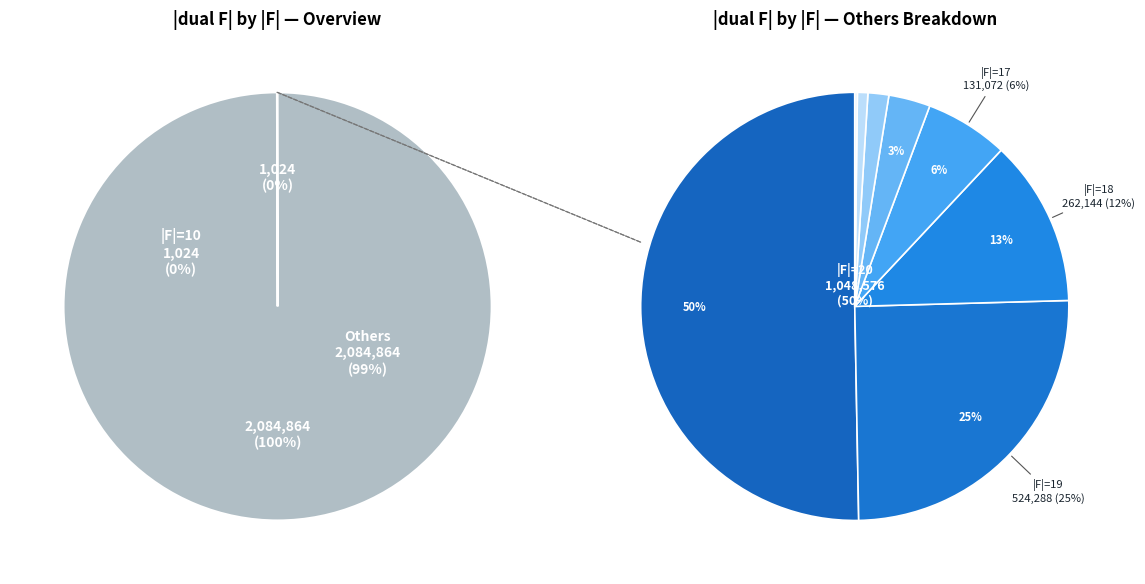

To the nearest percent, what is the combined percentage of 20 and 17?

57%